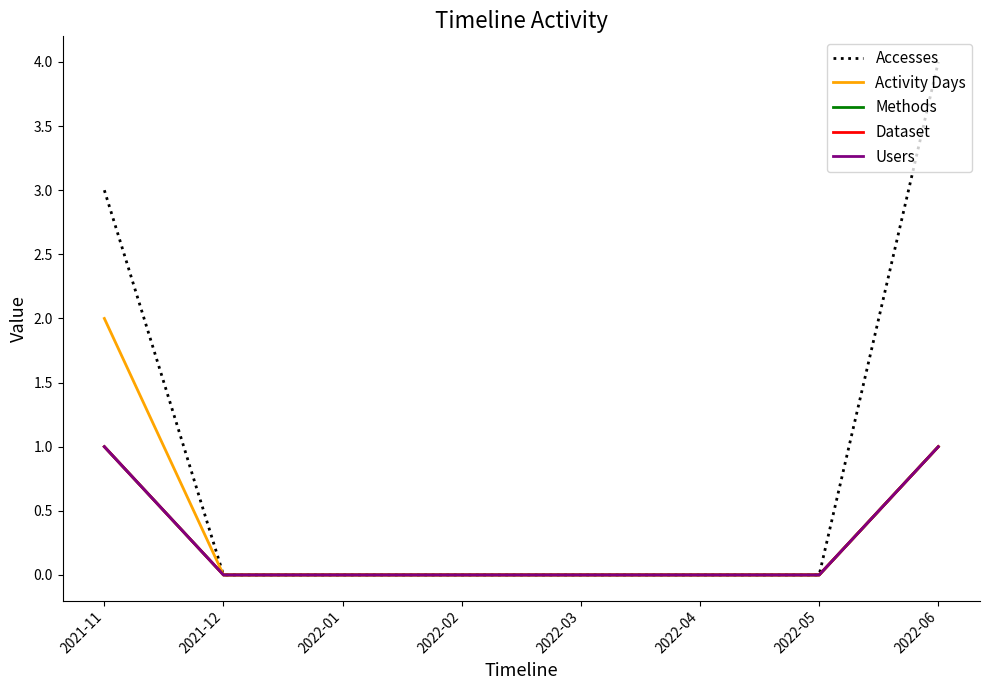

Does the chart have visible grid lines?

No